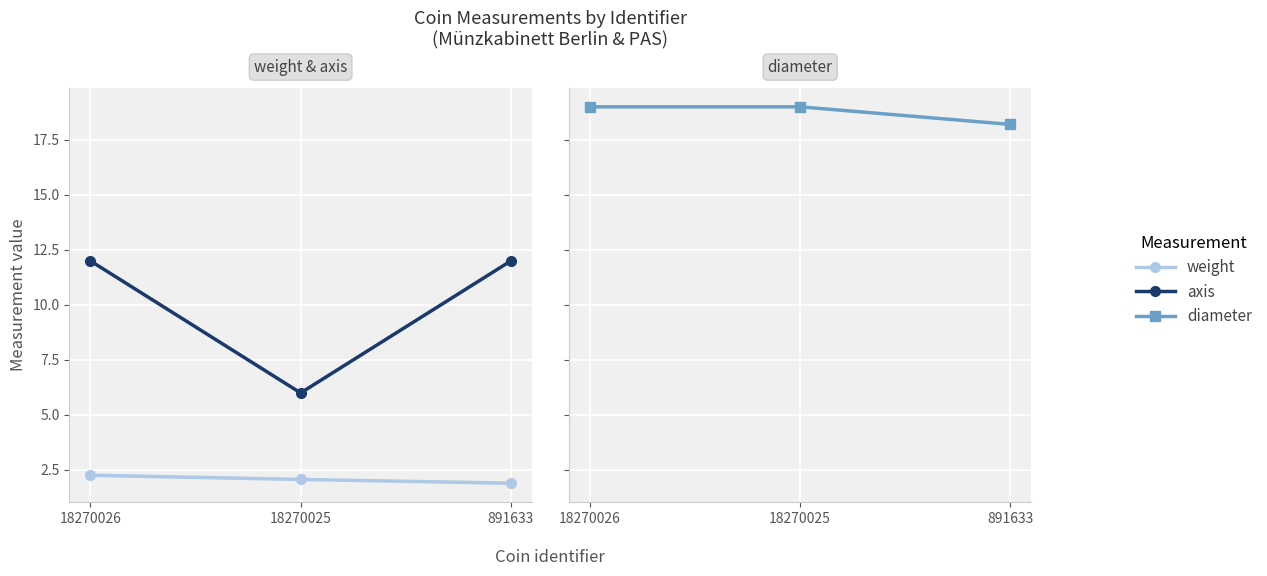

Between 18270025 and 891633, which series saw the biggest shift?

axis